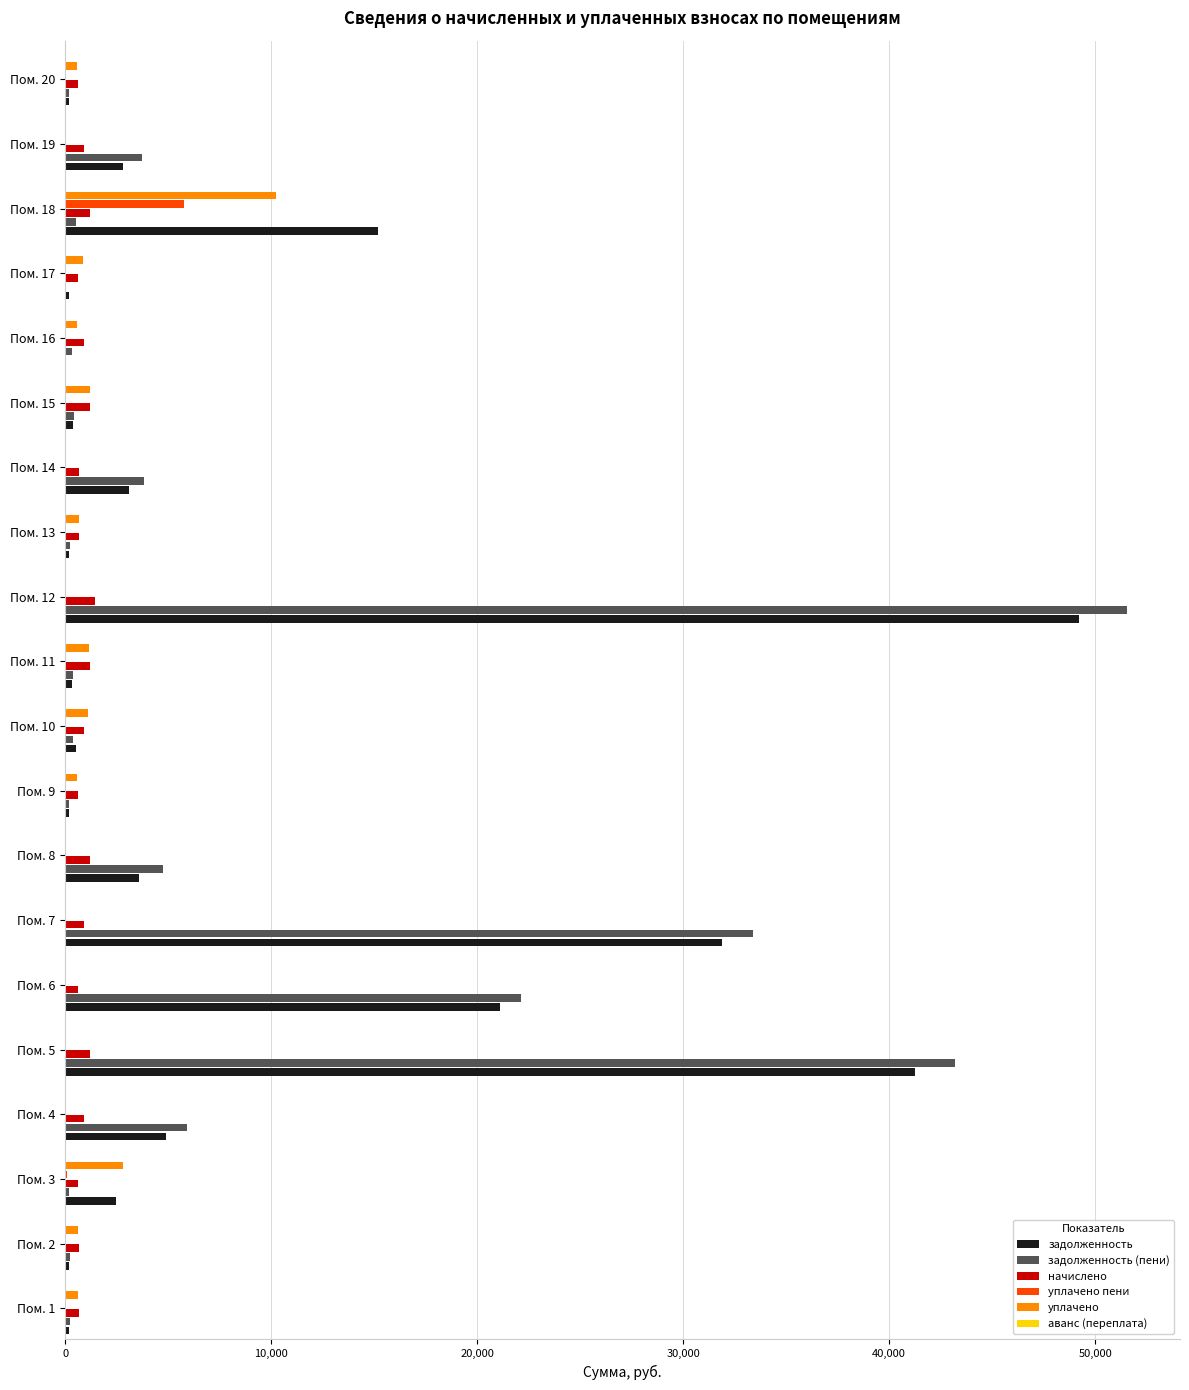

Is the value of задолженность at Пом. 7 greater than the value of задолженность (пени) at Пом. 4?

Yes